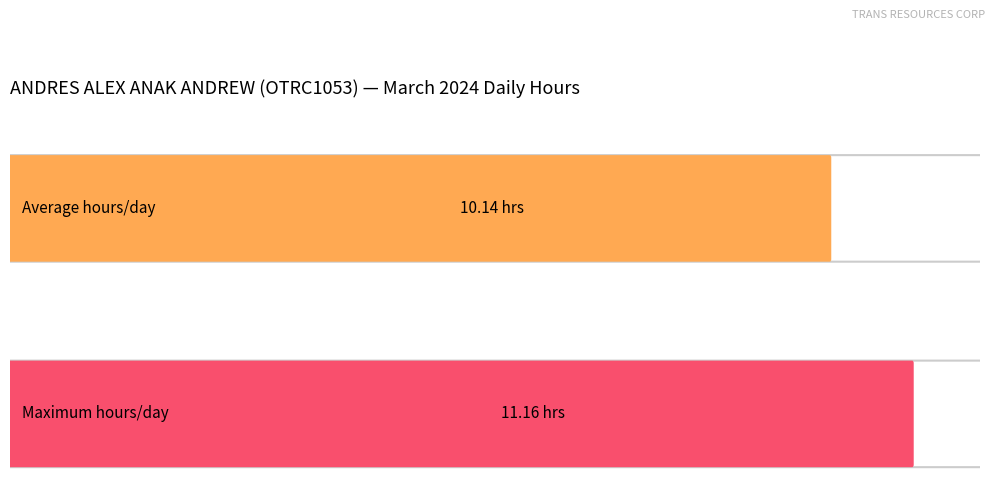

Does the chart contain stacked bars?

No